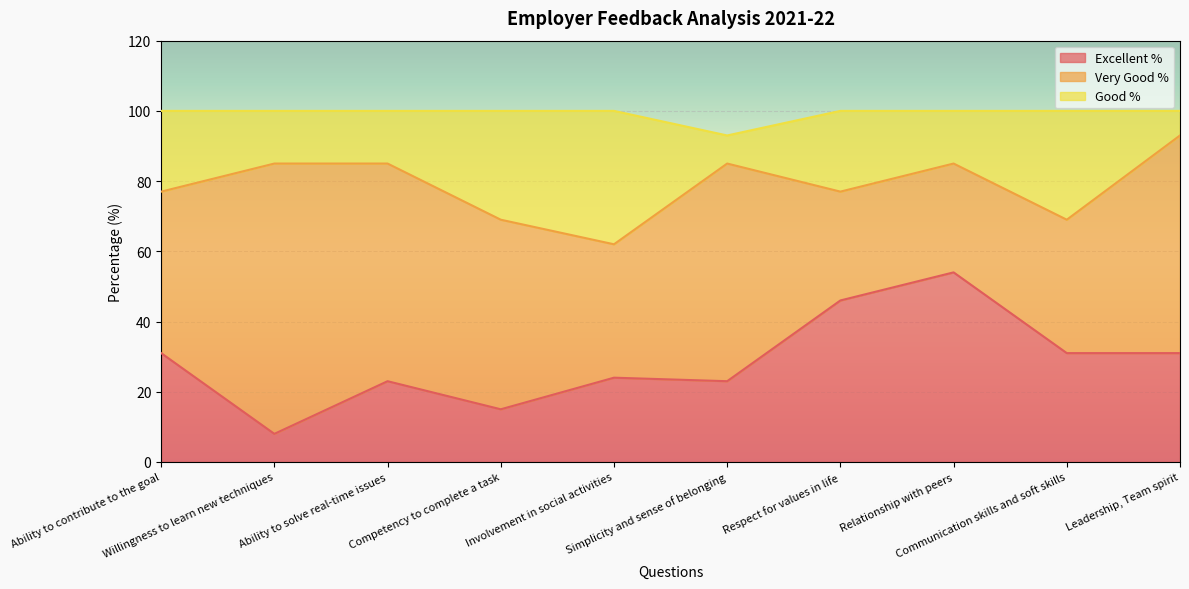

What is the spread (max minus min) of values at Ability to contribute to the goal?

23